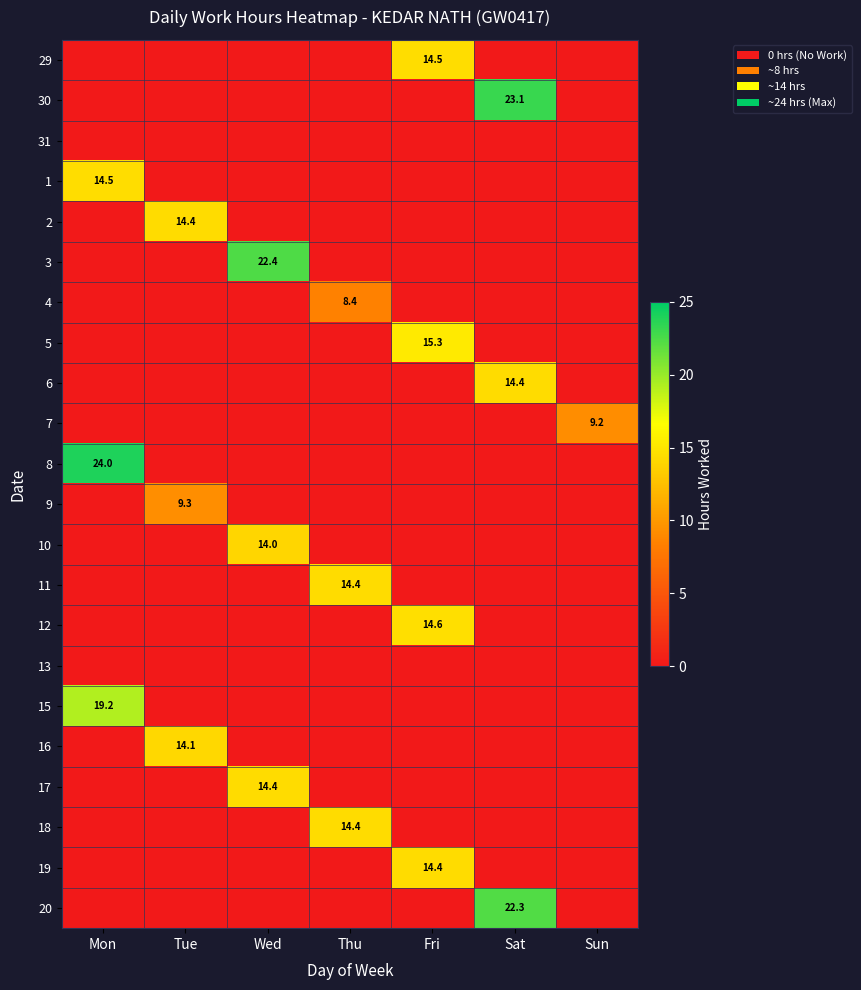

Which series changed the most between Tue and Fri?

5